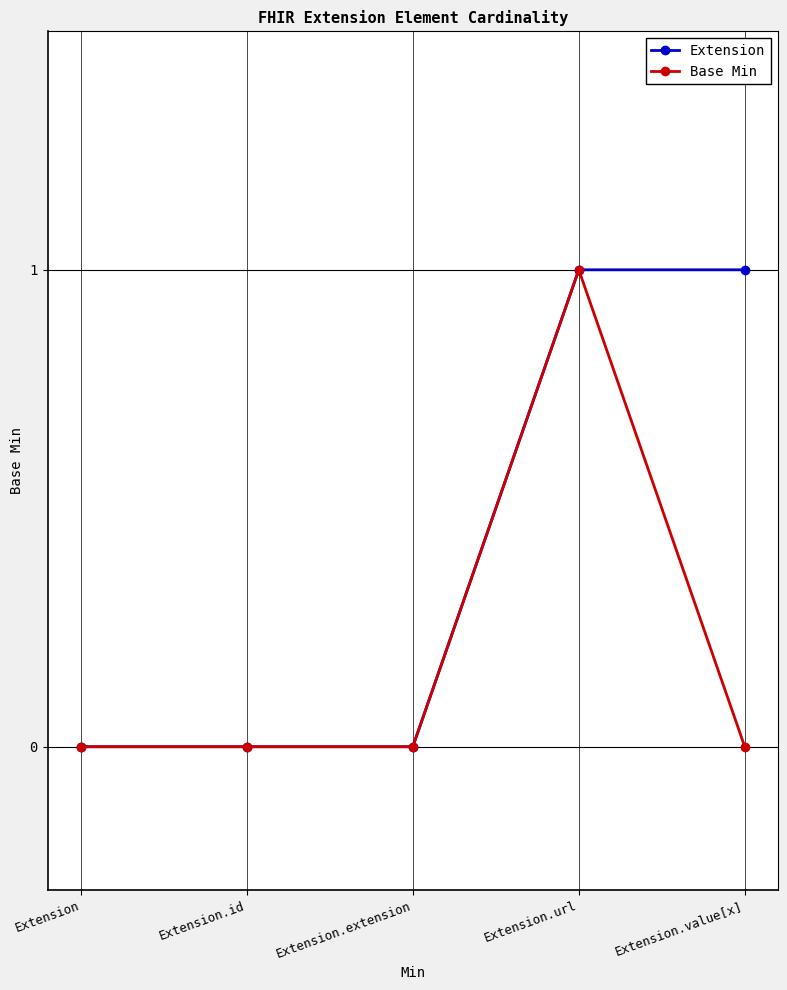

What is the sum of the Extension values at Extension.url and Extension.extension?

1